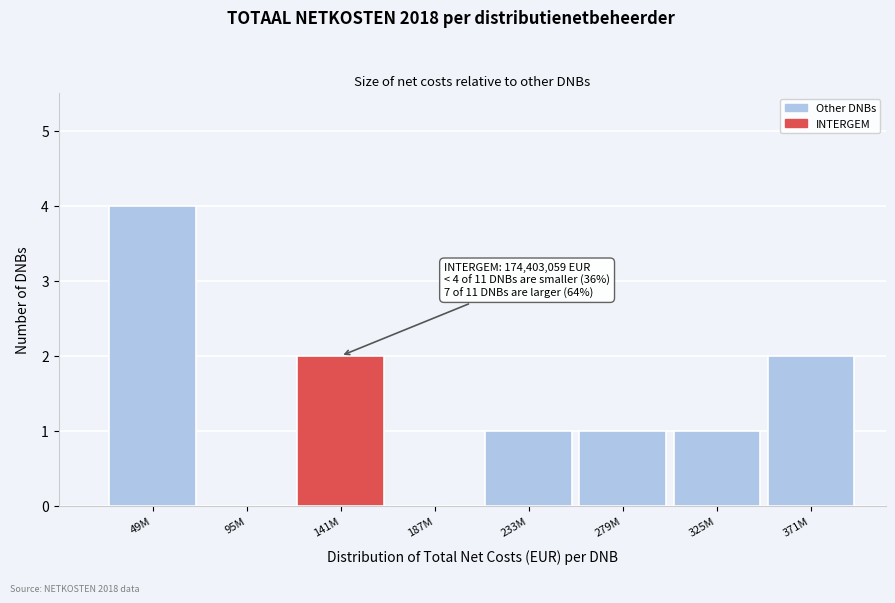

Reading right to left, extract all data points from this chart.

371M=2	325M=1	279M=1	233M=1	187M=0	141M=2	95M=0	49M=4